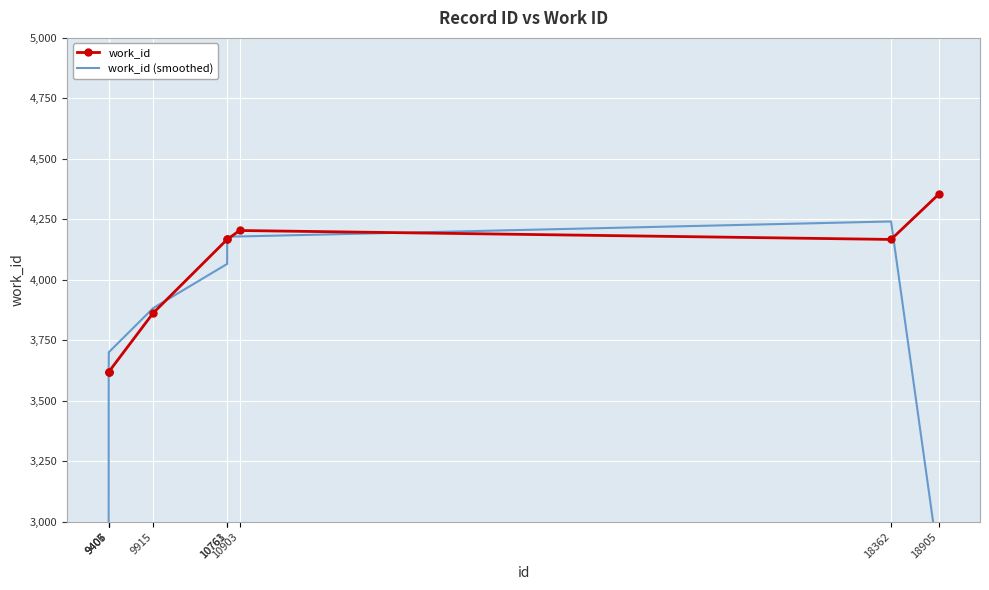

What is the value of the work_id point at the 2nd from the left?

3620